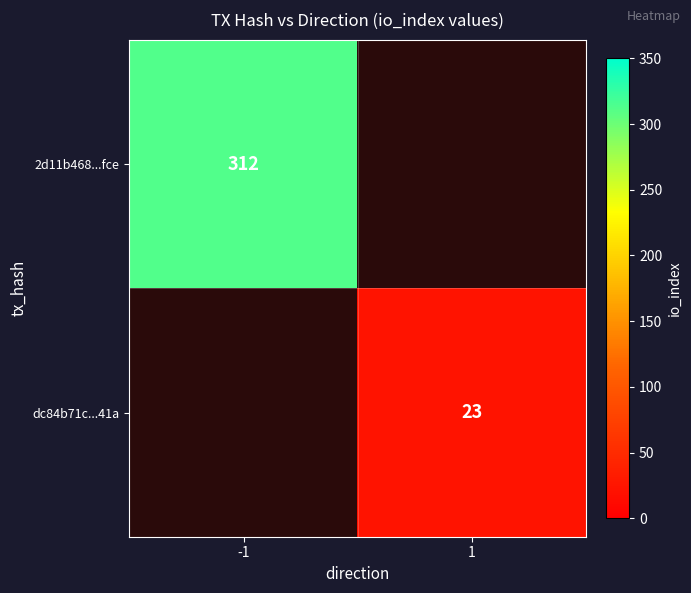

Is it true that dc84b71c...41a equals 35 at 1?

False